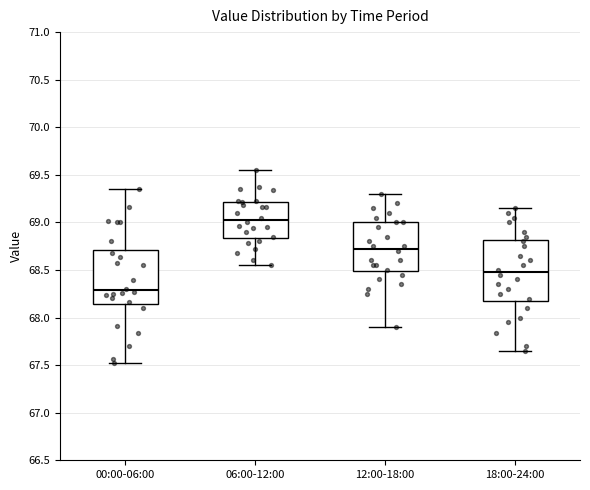

Reading left to right, transcribe this box plot: for each box, give where its median line is, the range the box spans, and where its two whiskers end, as read against the y-axis. The values are not printed on the chart, so give them approximately, as read against the axis.

00:00-06:00: median 68.30, box 68.15 to 68.70, whiskers 67.50 to 69.35
06:00-12:00: median 69.05, box 68.85 to 69.20, whiskers 68.55 to 69.55
12:00-18:00: median 68.75, box 68.50 to 69.00, whiskers 67.90 to 69.30
18:00-24:00: median 68.50, box 68.20 to 68.80, whiskers 67.65 to 69.15